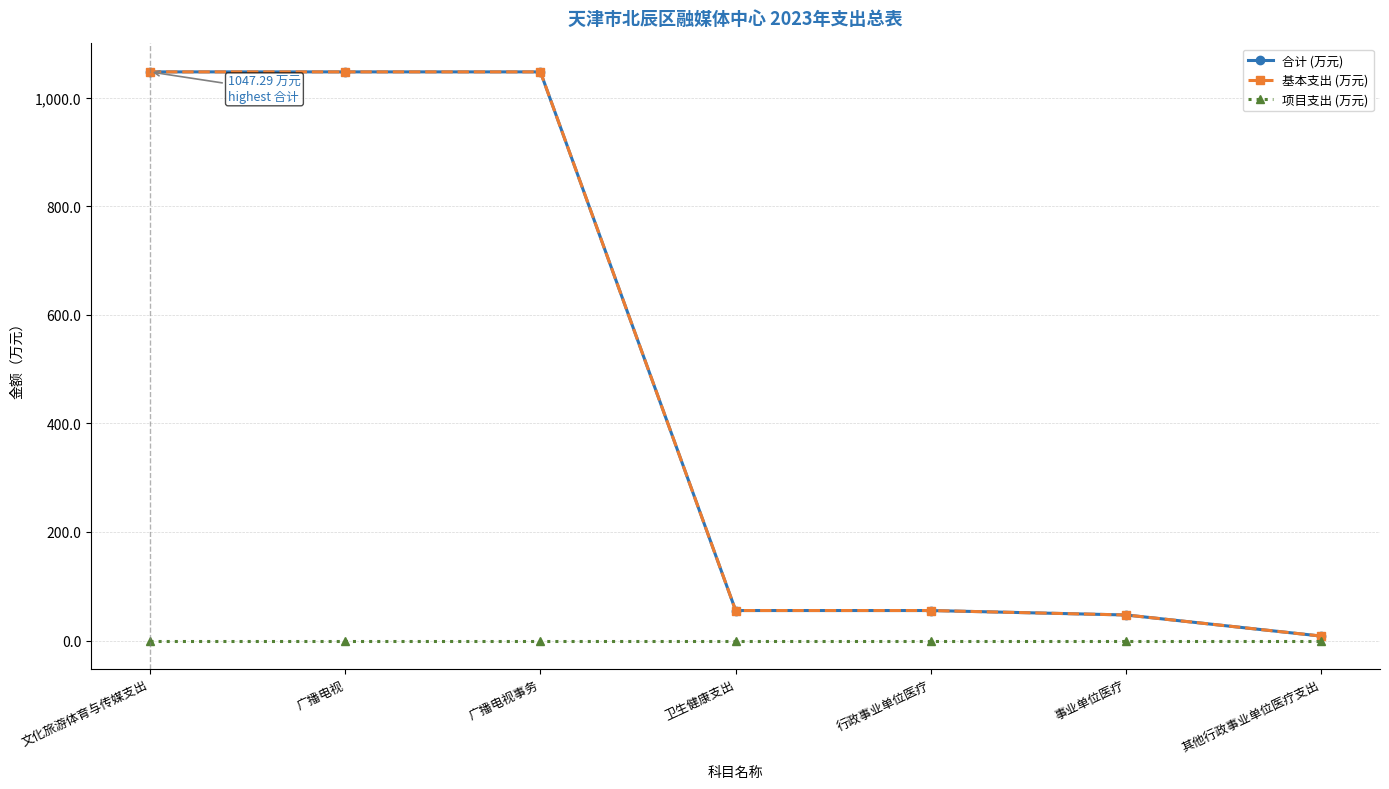

List the series in order of their peak value, lowest first.

项目支出 (万元), 合计 (万元), 基本支出 (万元)